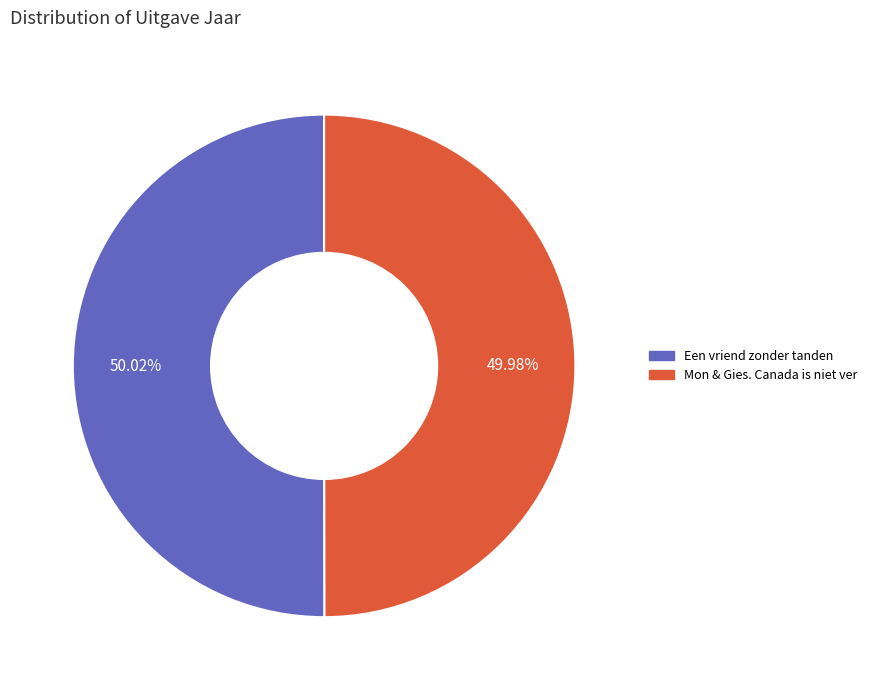

Is the sum of Mon & Gies. Canada is niet ver and Een vriend zonder tanden greater than half?

Yes